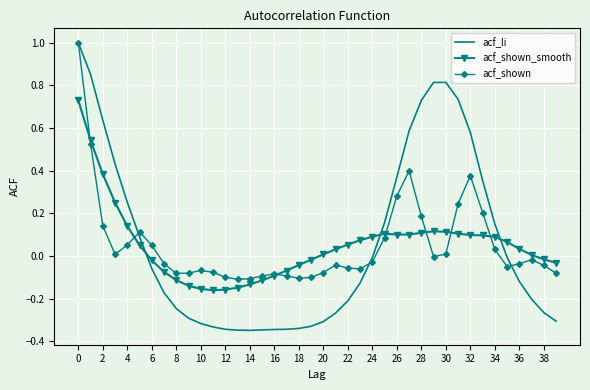

What is the difference between the maximum and minimum values in the acf_li series?

1.3